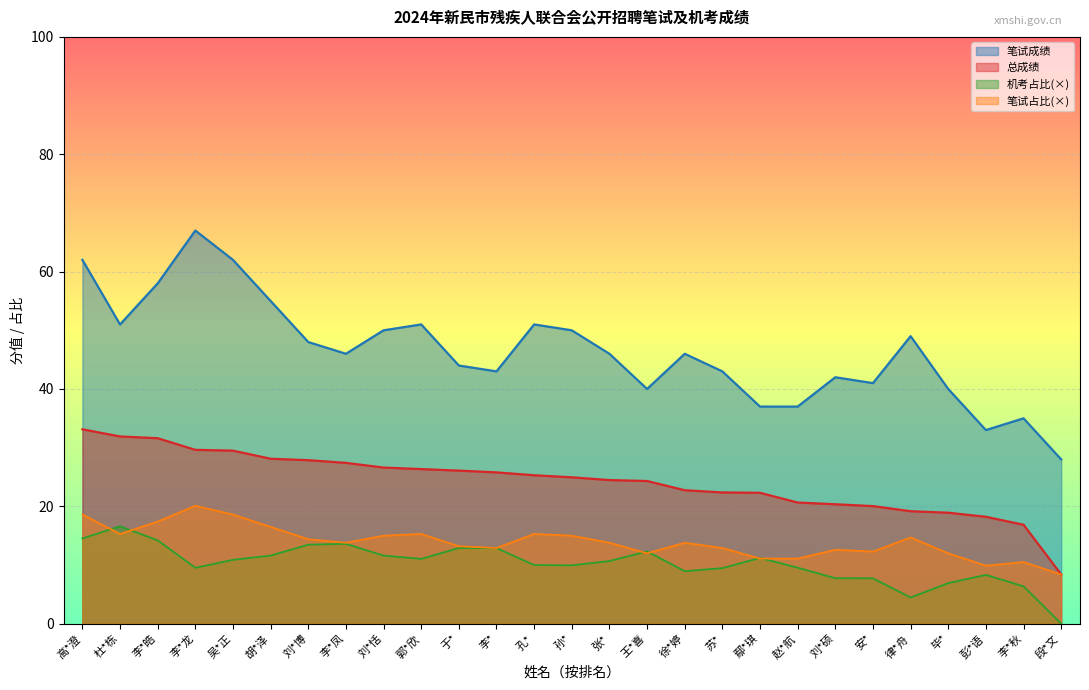

What position from the left is 孔*?

13